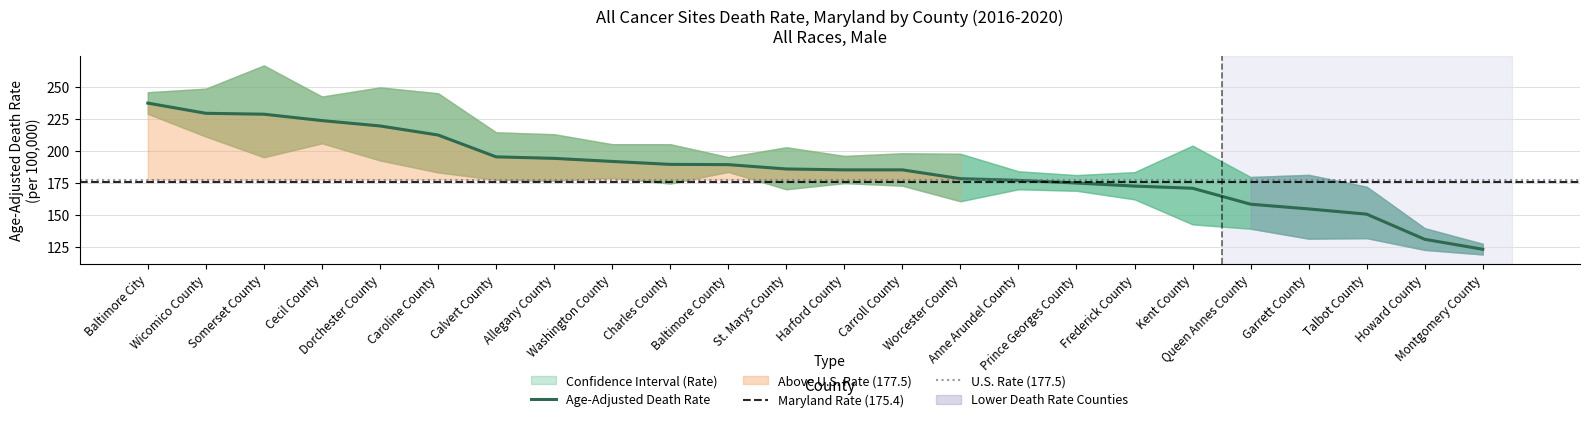

Which has a higher value, 9 or 4?

4